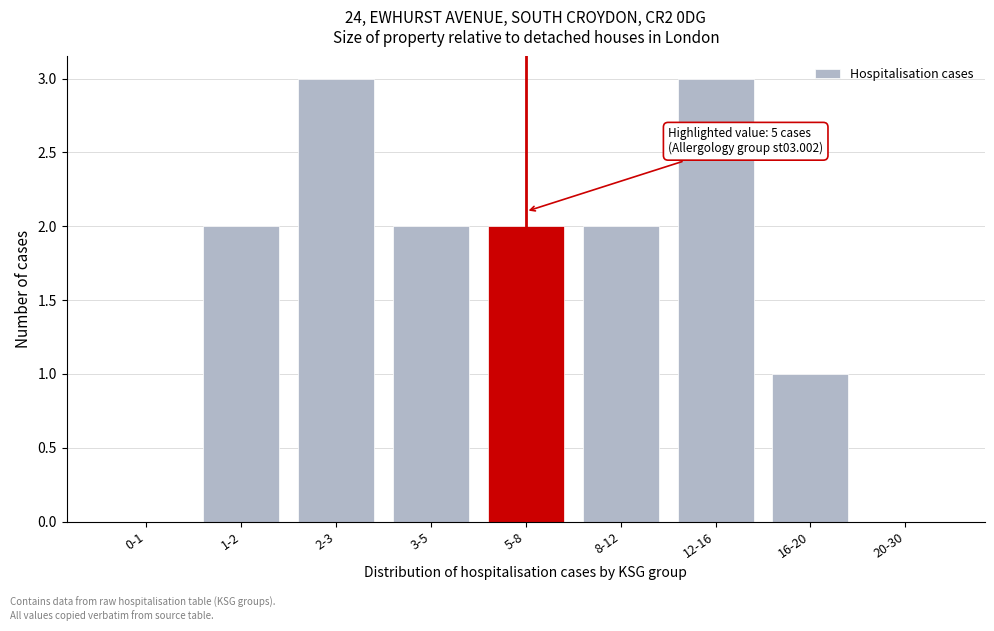

The chart shows a value of 1 at 3-5. True or false?

False